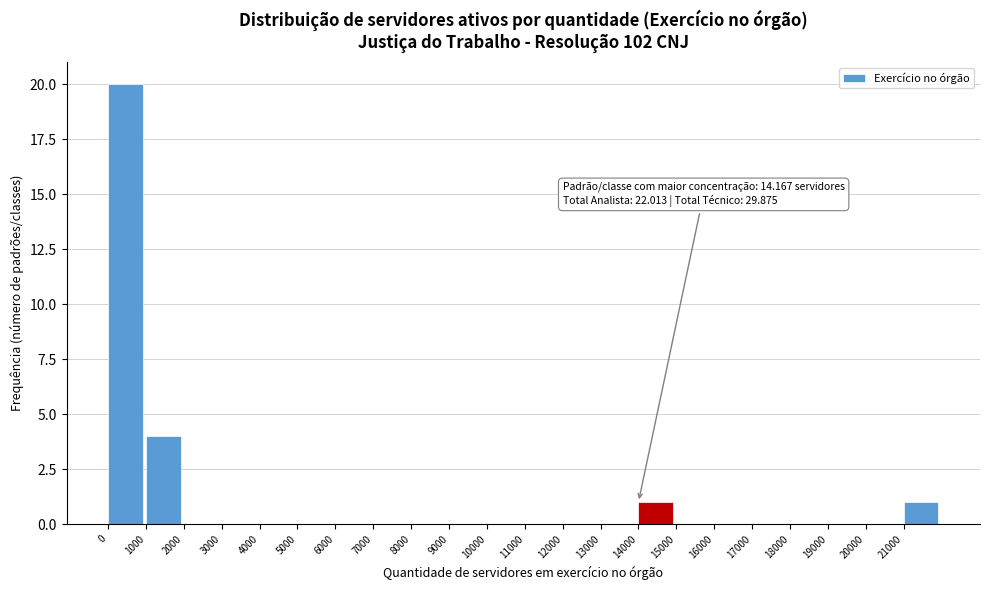

Which range on the x-axis has the tallest bar?

0 to 1000